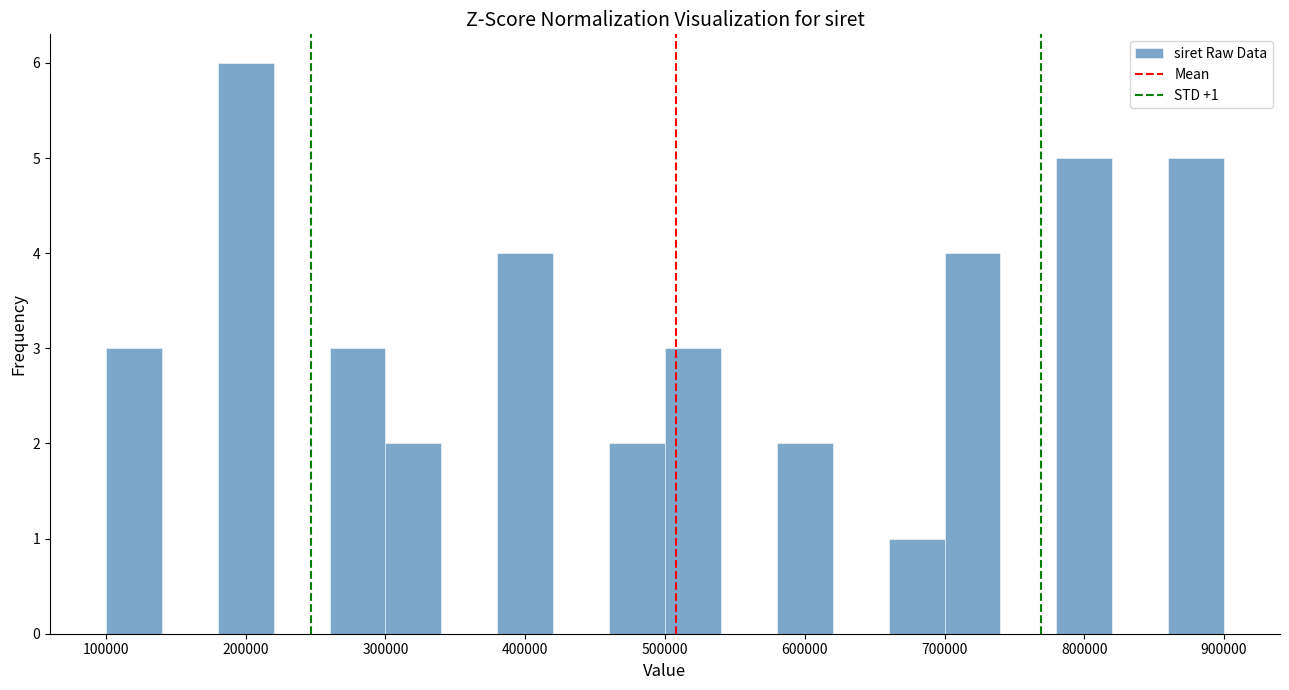

Over which range of the x-axis is the bar tallest?

180000 to 220000